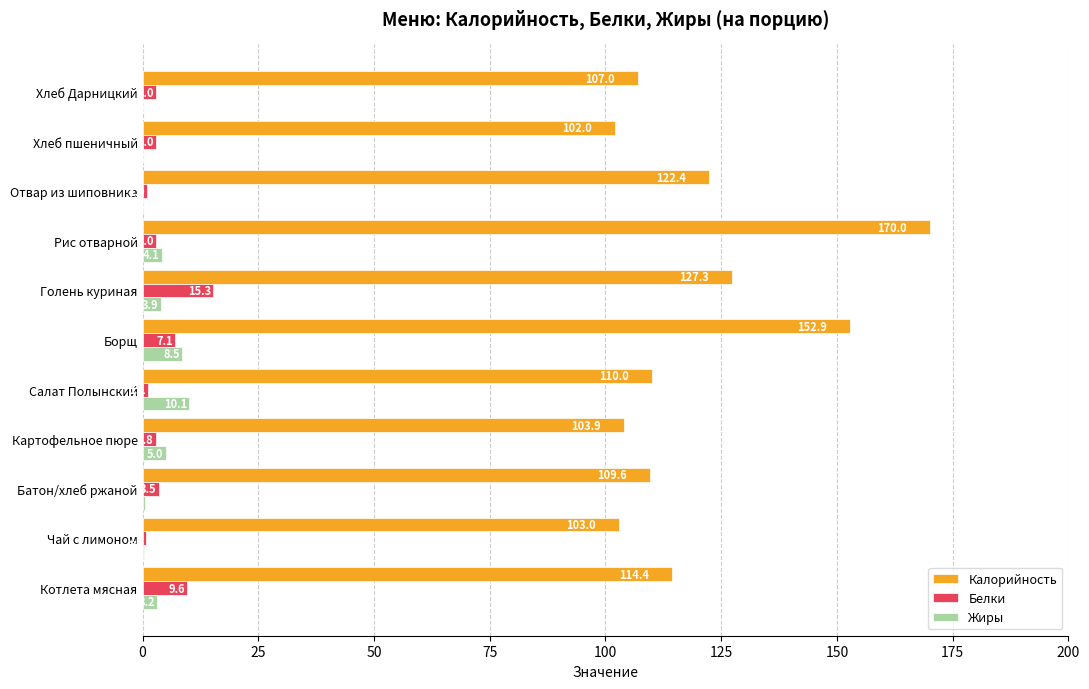

Between Голень куриная and Хлеб Дарницкий, which series saw the biggest shift?

Калорийность